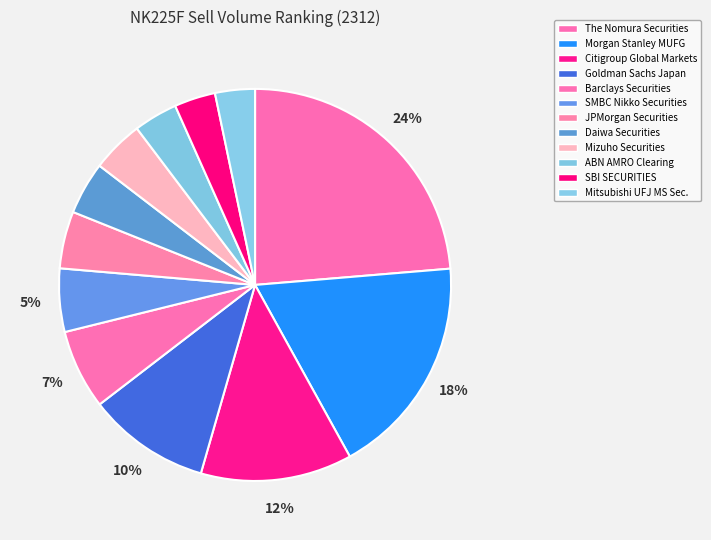

Which category has the biggest portion of the pie?

The Nomura Securities